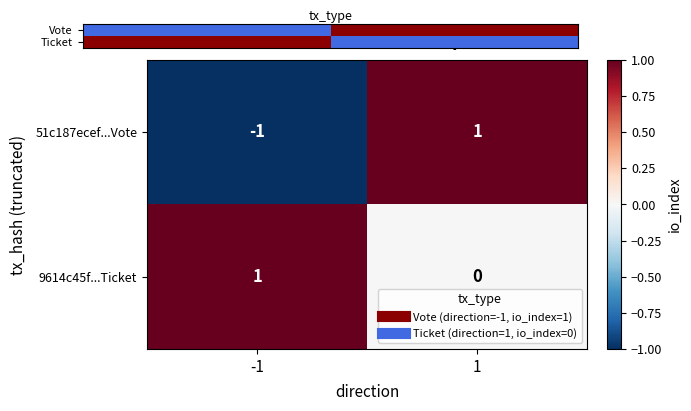

Which series has the largest range (max minus min)?

Vote